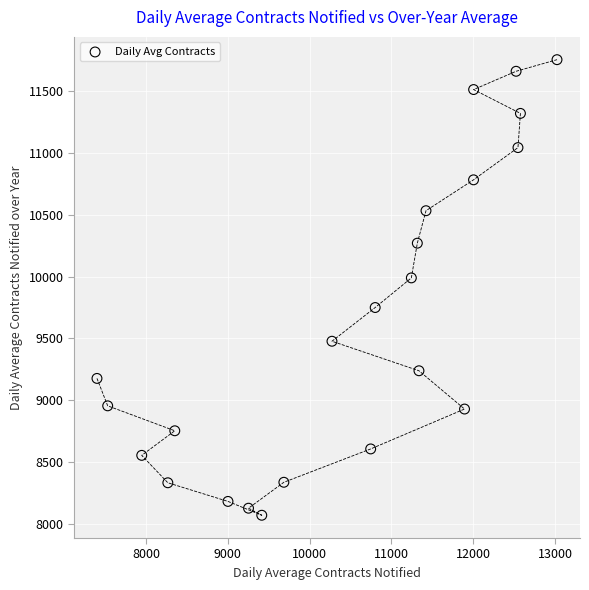

What Y value in the scatter plot is closest to 9911?

9989